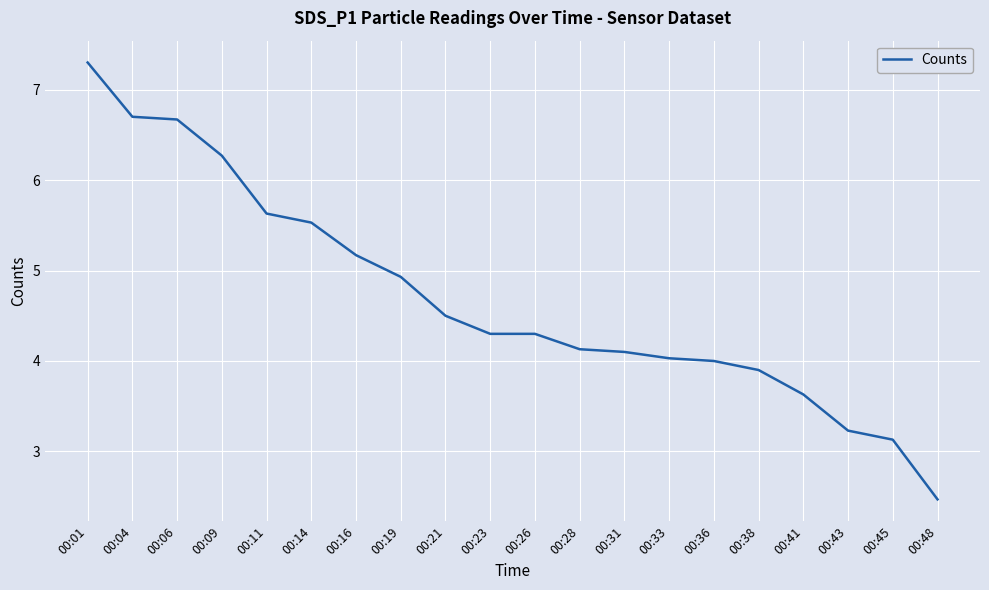

Between 00:04 and 00:23, which is larger?

00:04